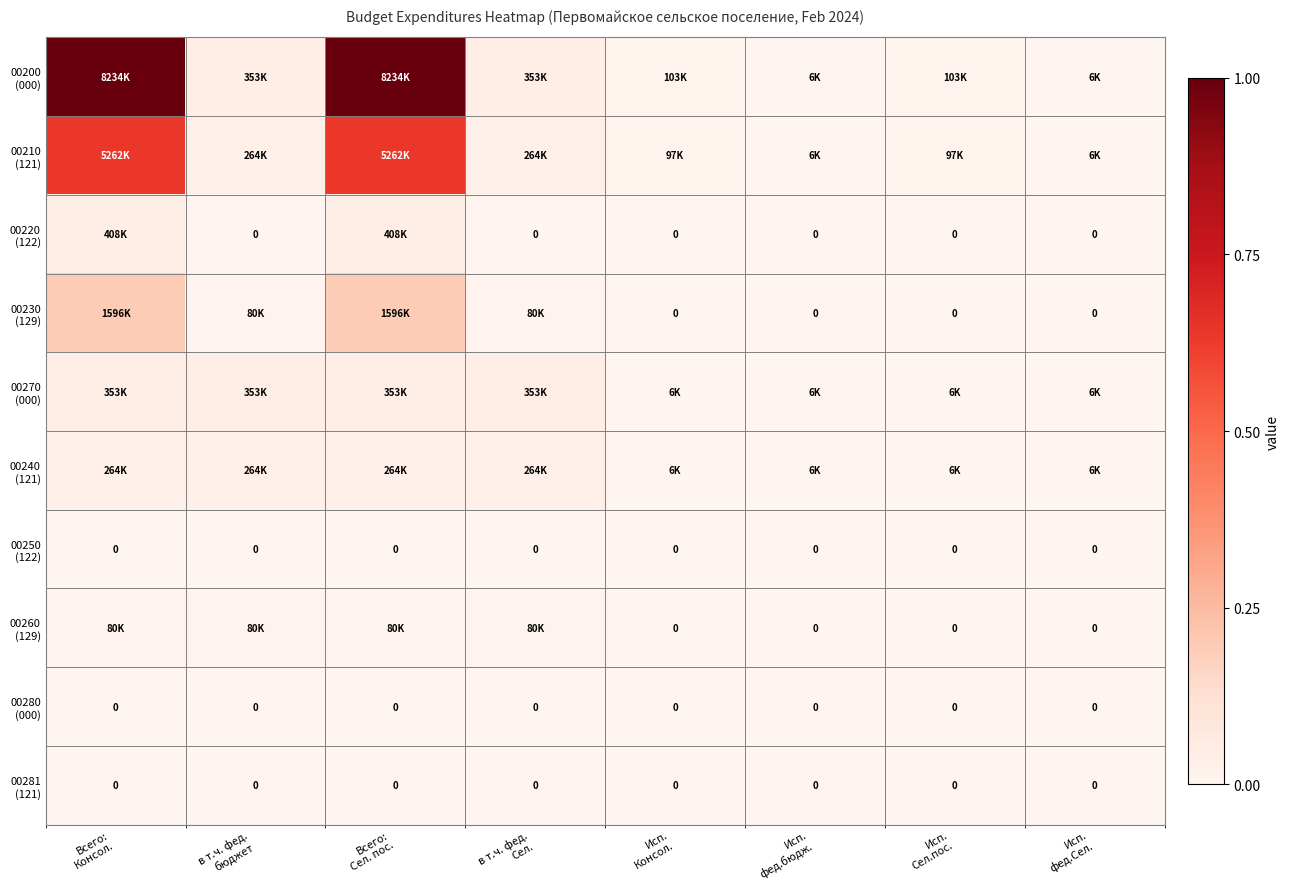

What is the sum of all 00240 (121) values?

0.1